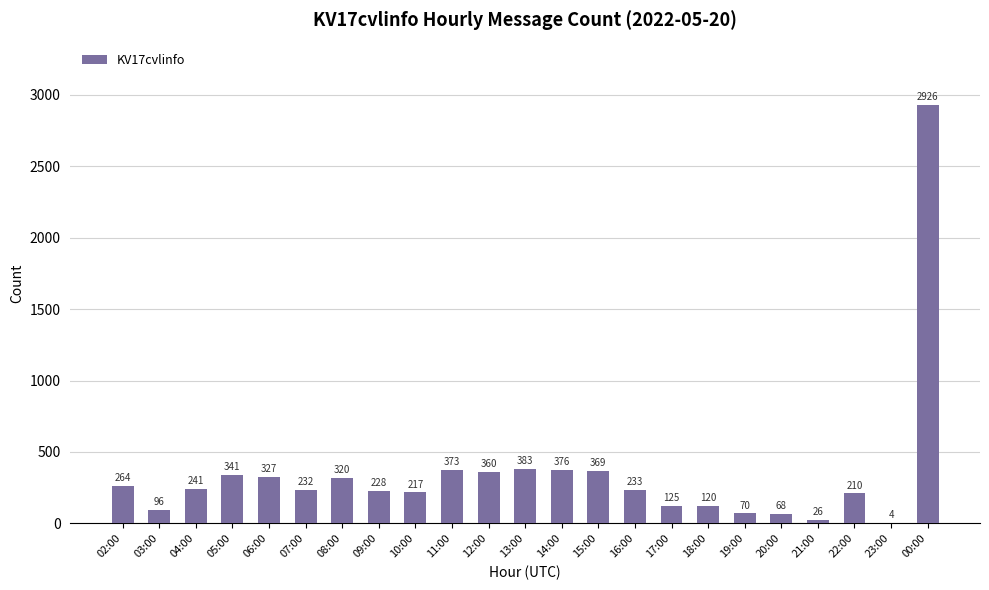

How many series are shown in this chart?

1